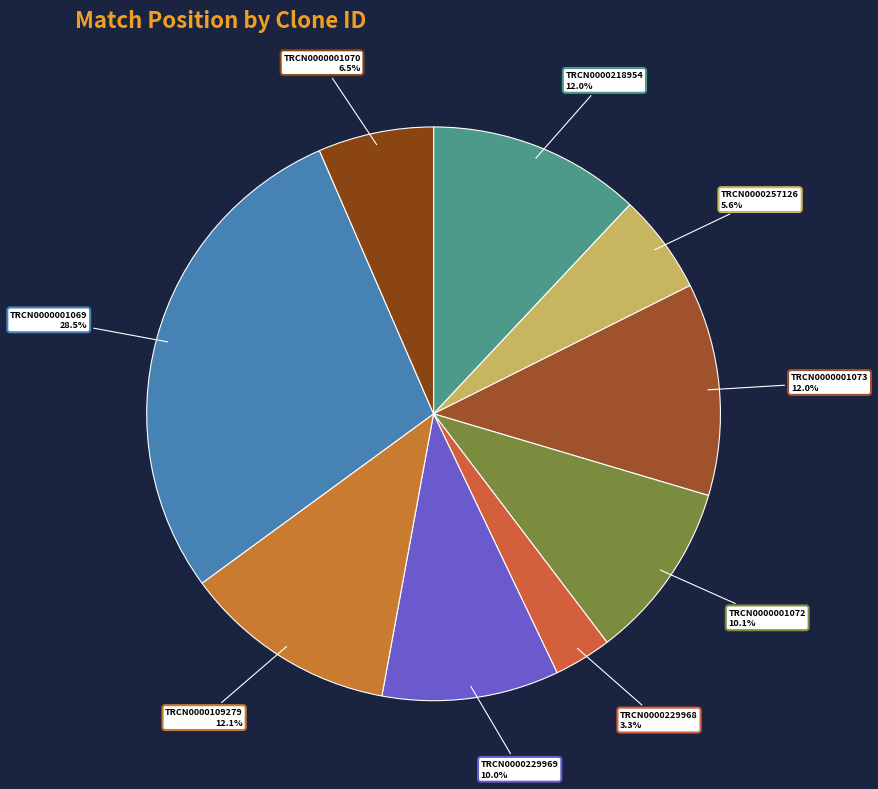

What portion of the pie excludes TRCN0000109279?

87.9%